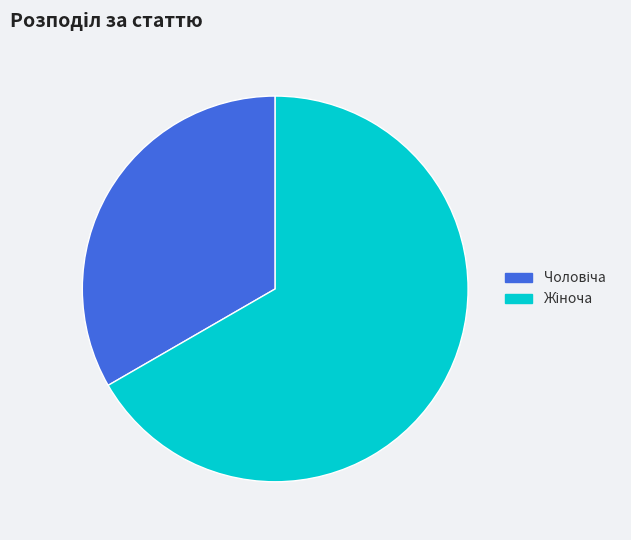

Does any single category account for the majority?

Yes